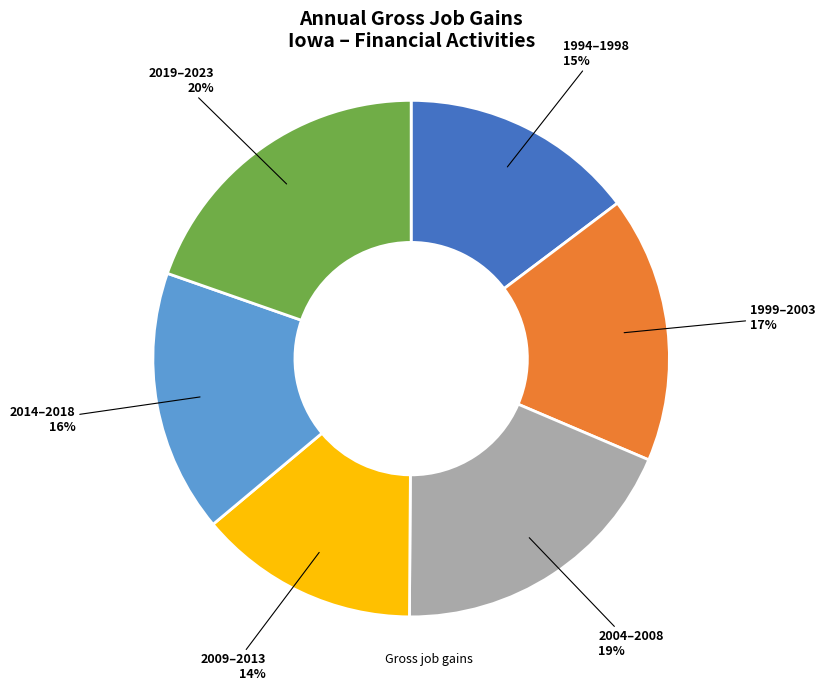

How many slices are in this pie chart?

6